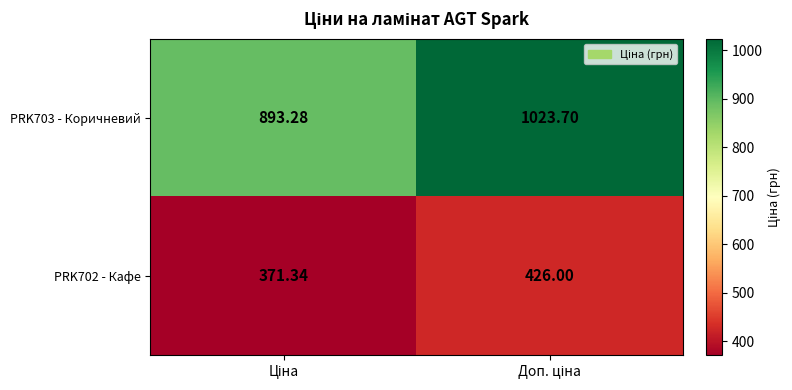

At how many categories does at least one series exceed 381?

2